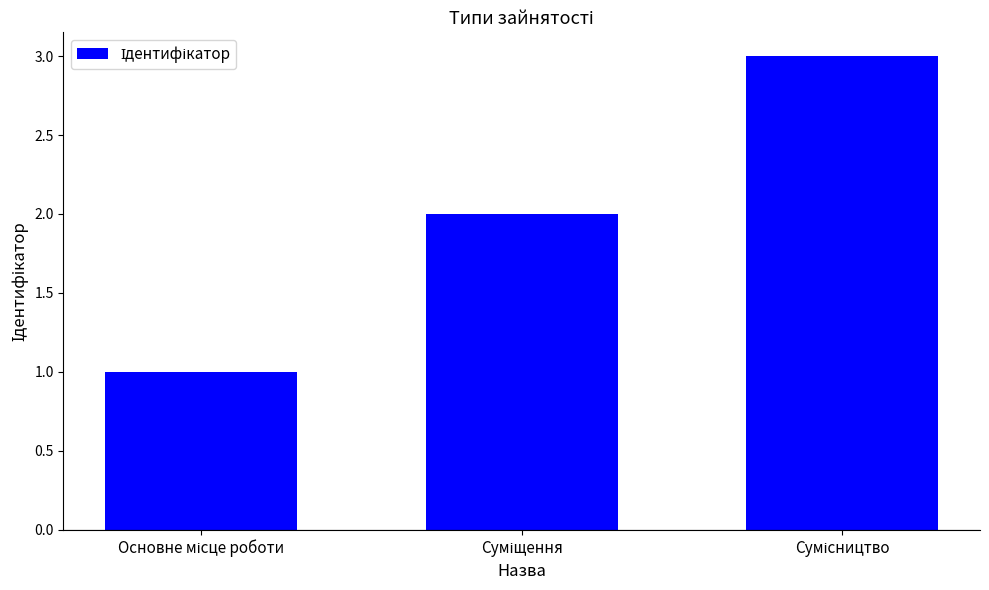

What is the difference between the maximum and second lowest values?

1